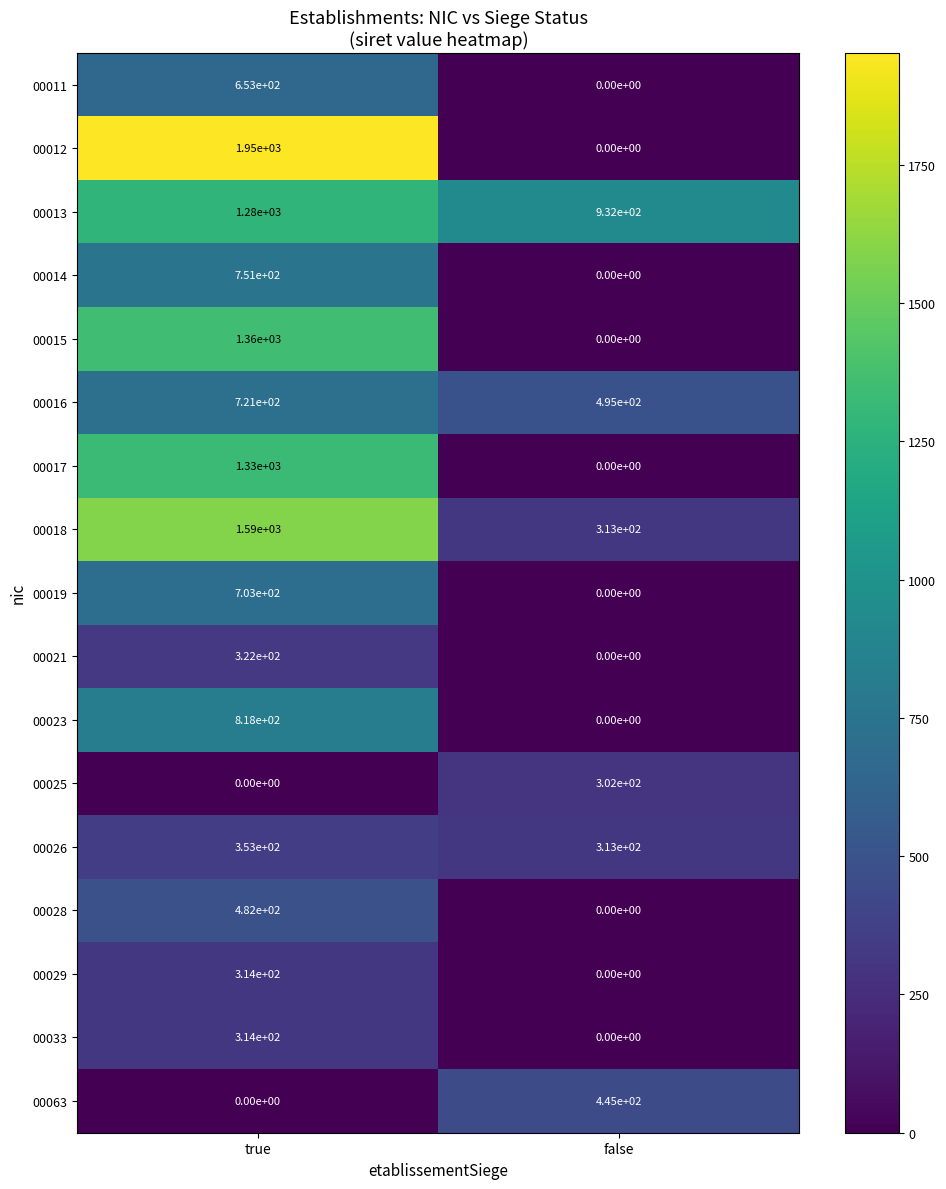

What is the approximate value of 00012 at true, to the nearest 10?

1950